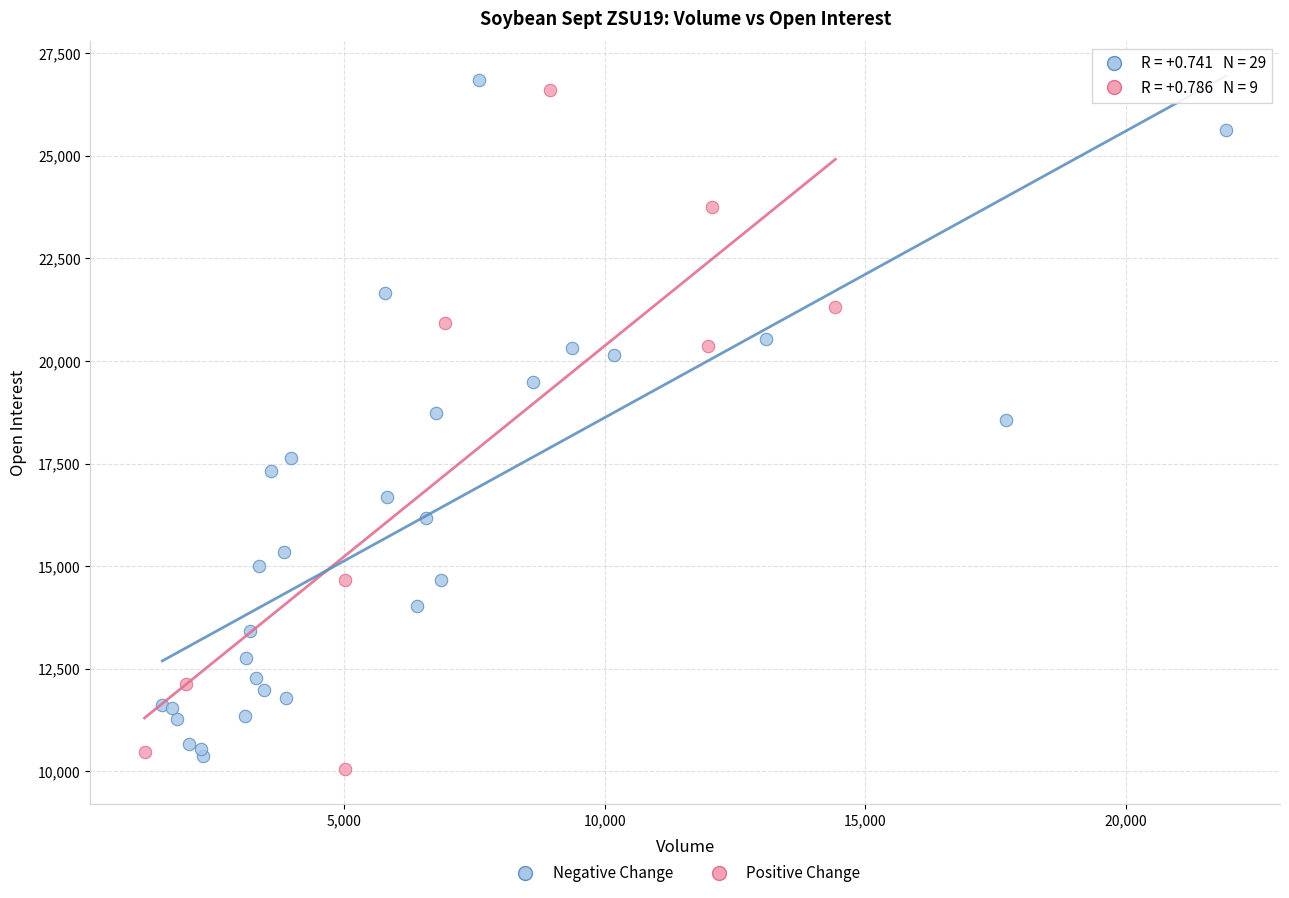

What are all the series names shown in the legend?

Negative Change, Positive Change